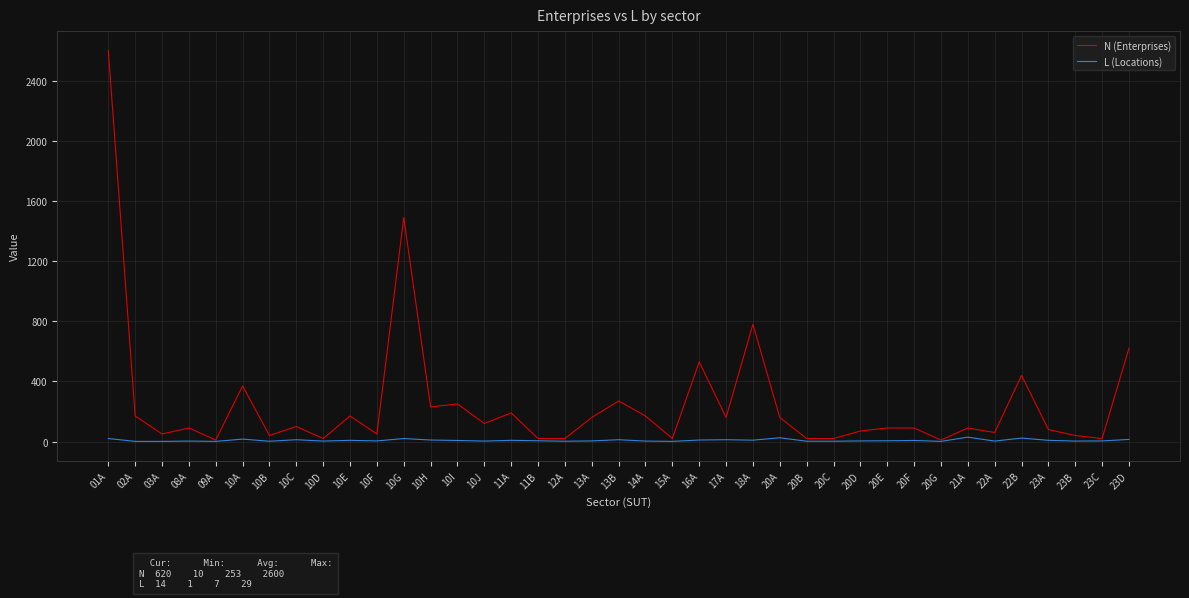

What is the total value across all series at 11B?

25